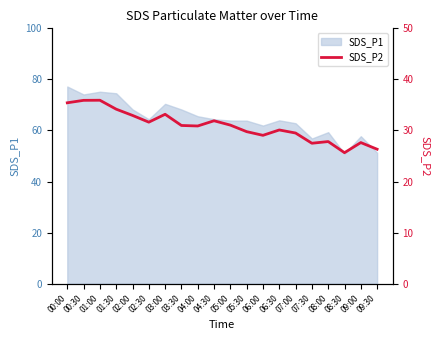

True or false: the data shows 50.8 at 01:30.

False